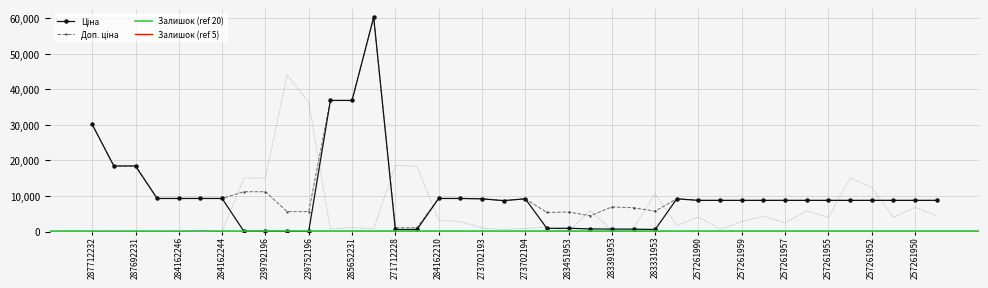

Reading left to right, what are all the values shown in this chart?

Ціна: 30102.8	18420.9	18420.9	9290.5	9290.5	9290.5	9290.5	111.8	111.8	55.9	55.9	36841.8	36841.8	60205.6	578.1	578.1	9290.5	9290.5	9196.3	8679.5	9196.3	892.2	915.8	737.2	691.0	667.4	572.7	9196.3	8755.5	8755.5	8755.5	8755.5	8755.5	8755.5	8755.5	8755.5	8755.5	8755.5	8755.5	8755.5
Доп. ціна: 30102.8	18420.9	18420.9	9290.5	9290.5	9290.5	9290.5	11182.0	11182.0	5591.0	5591.0	36841.8	36841.8	60205.6	1060.0	1060.0	9290.5	9290.5	9196.3	8679.5	9196.3	5353.1	5495.0	4423.0	6910.3	6673.6	5727.0	9196.3	8755.5	8755.5	8755.5	8755.5	8755.5	8755.5	8755.5	8755.5	8755.5	8755.5	8755.5	8755.5
Залишок: 0.0	0.0	0.0	0.0	0.0	8.0	0.0	289.0	290.0	845.0	698.0	14.0	23.0	16.0	357.0	353.0	62.0	55.0	20.0	11.0	18.0	24.0	2.0	113.0	8.0	19.0	204.0	34.0	80.0	13.0	55.0	84.0	47.0	112.0	77.0	290.0	239.0	78.0	131.0	87.0